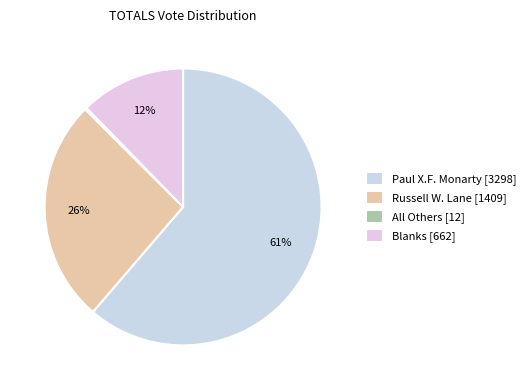

Count the number of slices in the pie.

4